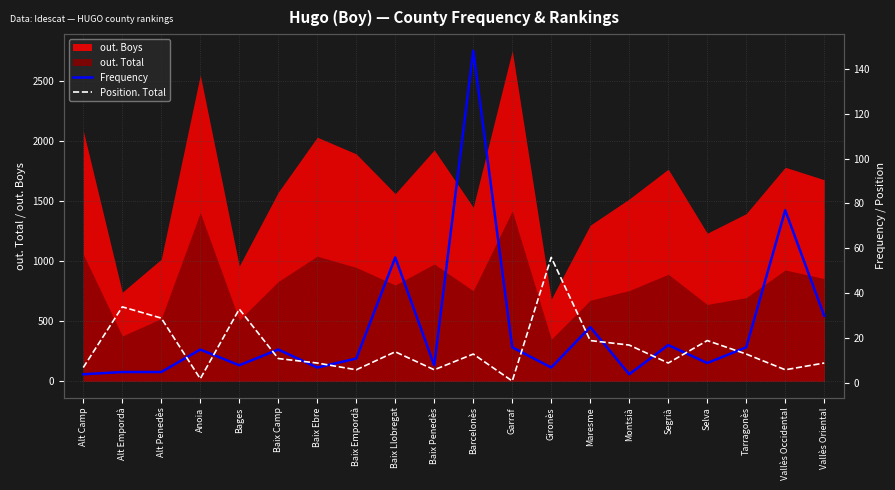

Is the value of out. Total at Anoia greater than the value of out. Boys at Baix Ebre?

No